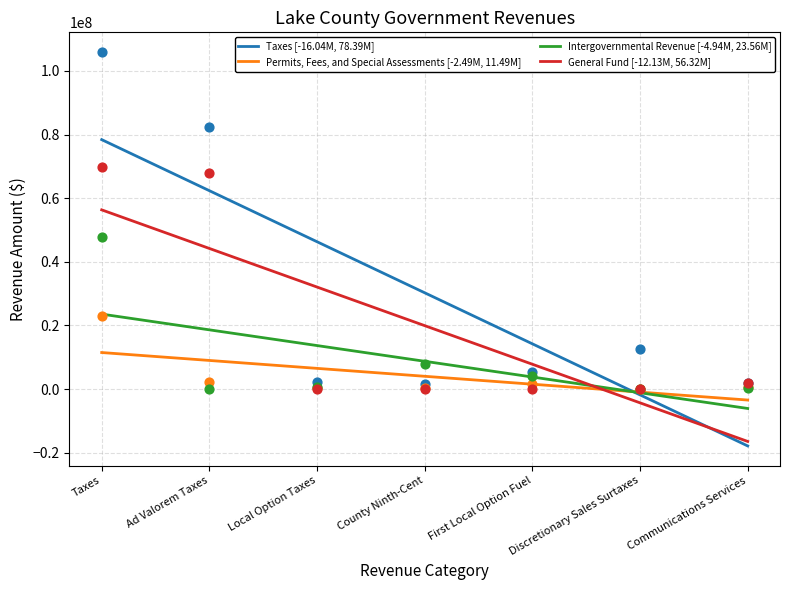

At how many categories does at least one series exceed 91309435?

1